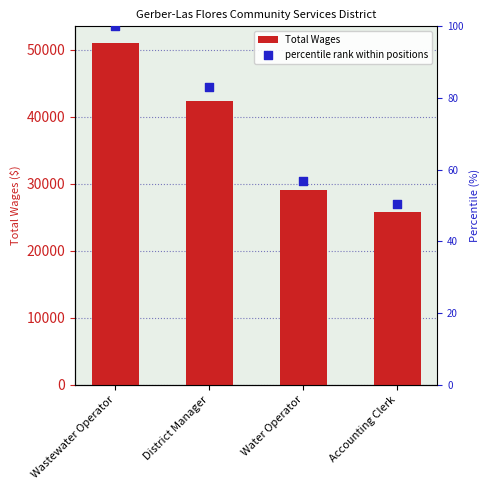

Which series has the largest total across all categories?

Total Wages